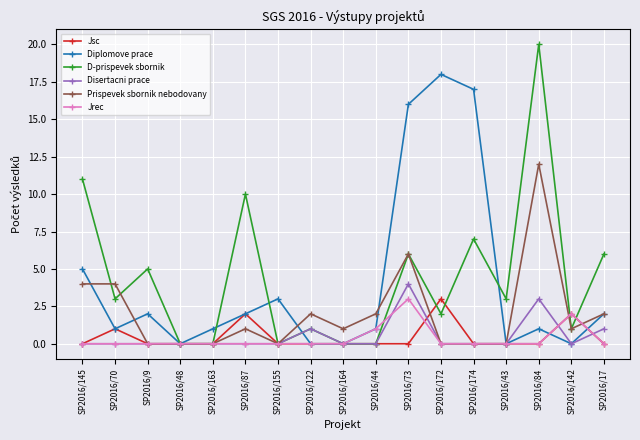

Which category has the highest value across all series?

SP2016/84